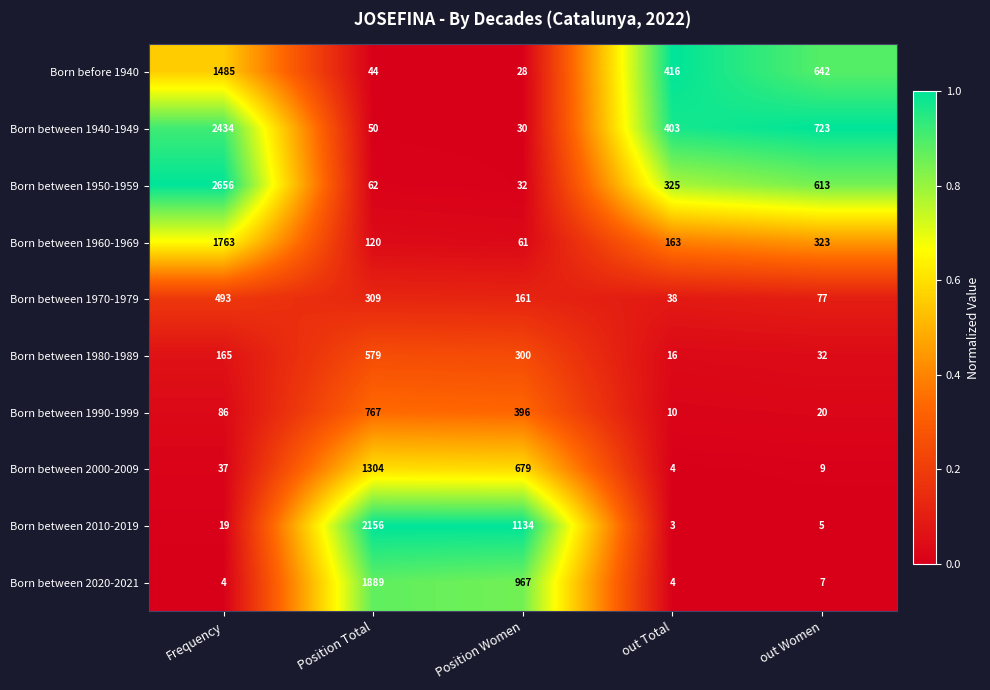

Between out Total and out Women, which series saw the biggest shift?

Born between 1940-1949